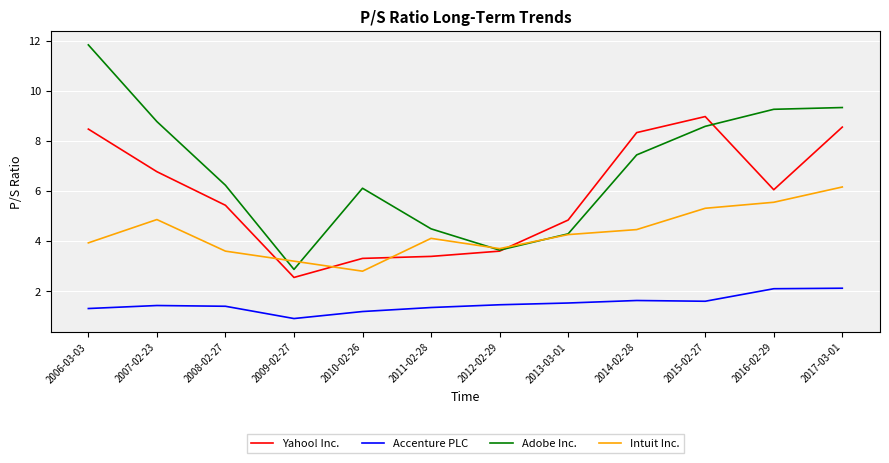

What value does the Intuit Inc. series have at 2007-02-23?

4.9